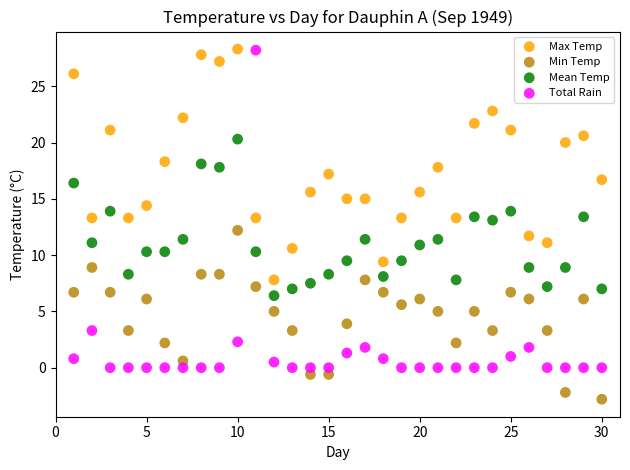

Across all data points, what is the range of X values (max minus min)?

29.0